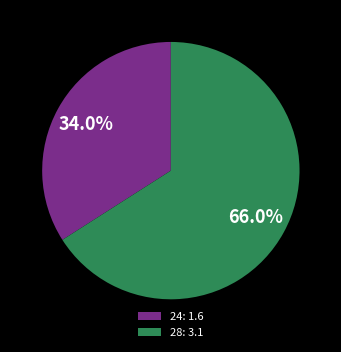

To the nearest percent, what is the difference between the largest and smallest slice percentages?

32%